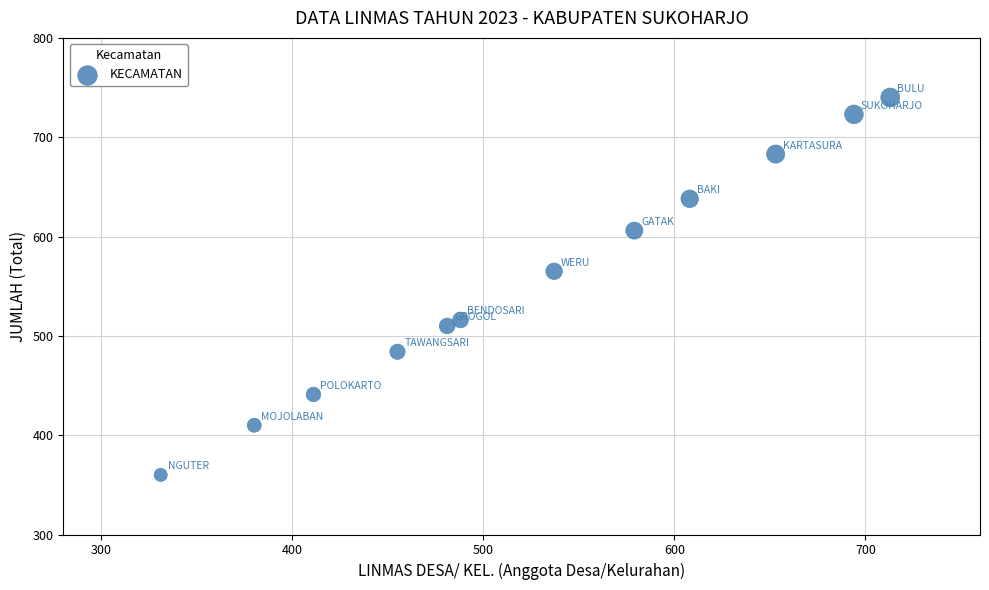

What Y value in the scatter plot is closest to 550?

565